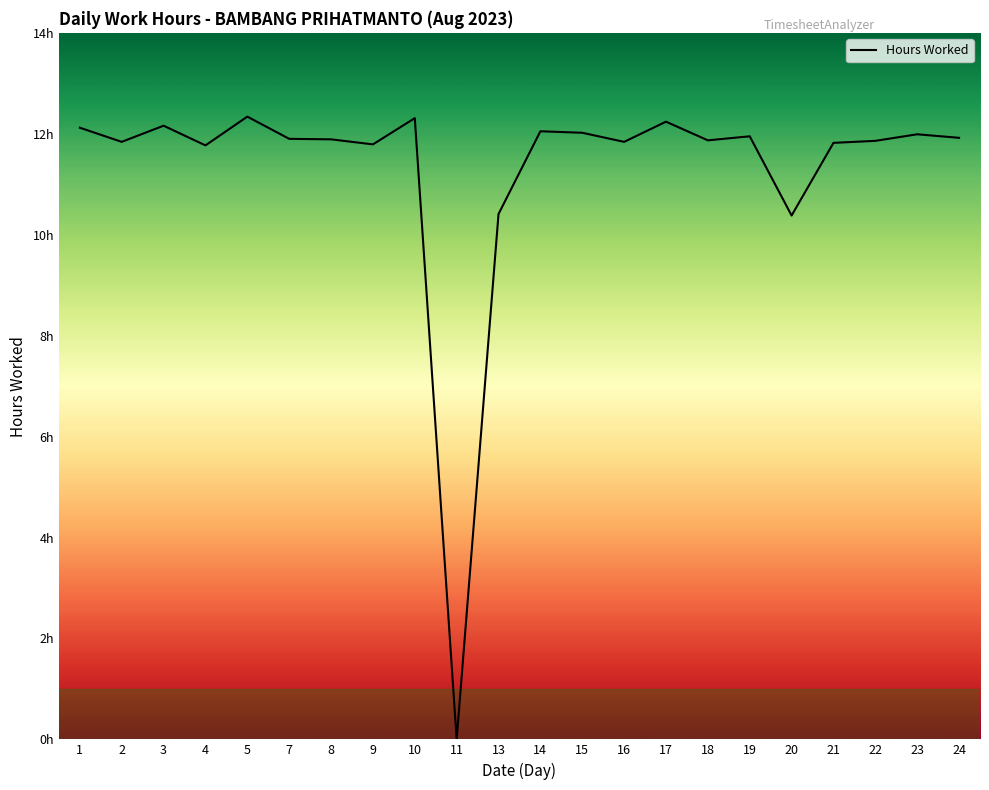

Rank the categories by value from lowest to highest.

11, 20, 13, 4, 9, 21, 2, 16, 22, 18, 8, 7, 24, 19, 23, 15, 14, 1, 3, 17, 10, 5